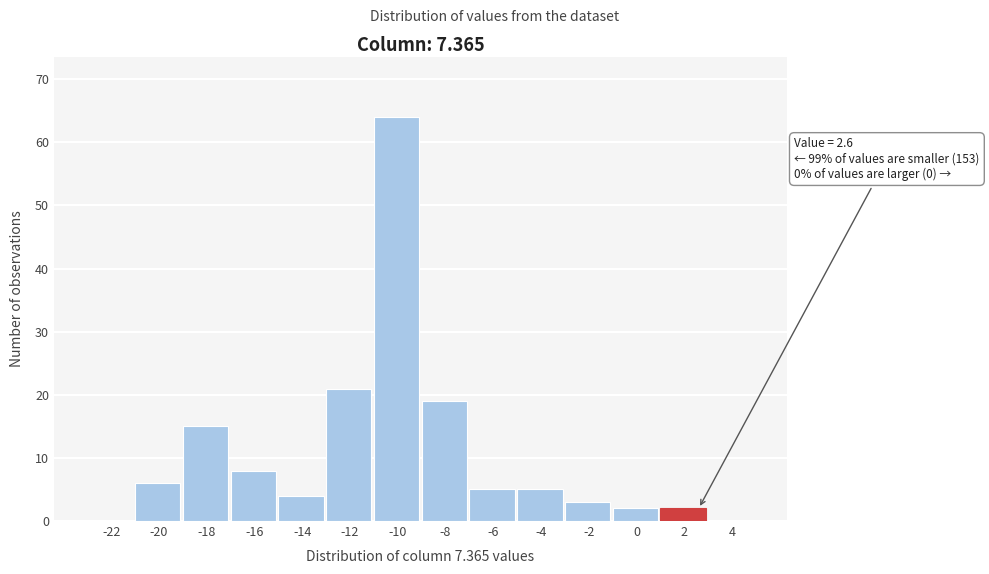

Reading left to right, list all the values displayed in this chart.

-22=0	-20=6	-18=15	-16=8	-14=4	-12=21	-10=64	-8=19	-6=5	-4=5	-2=3	0=2	2=2	4=0